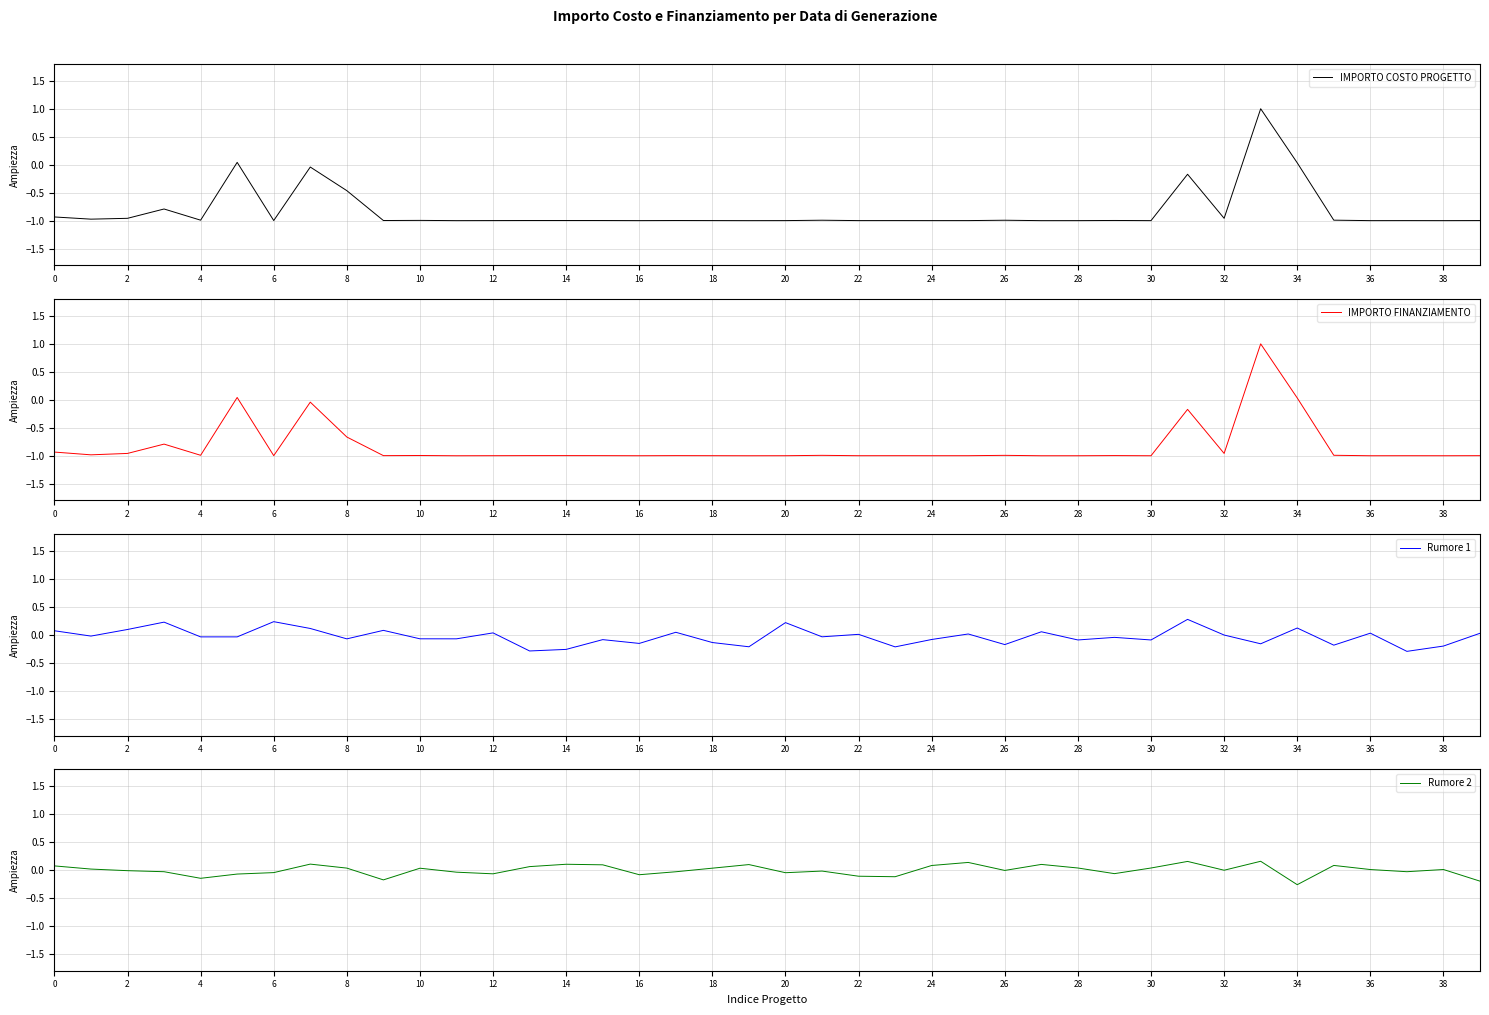

At how many categories does at least one series exceed 0?

31